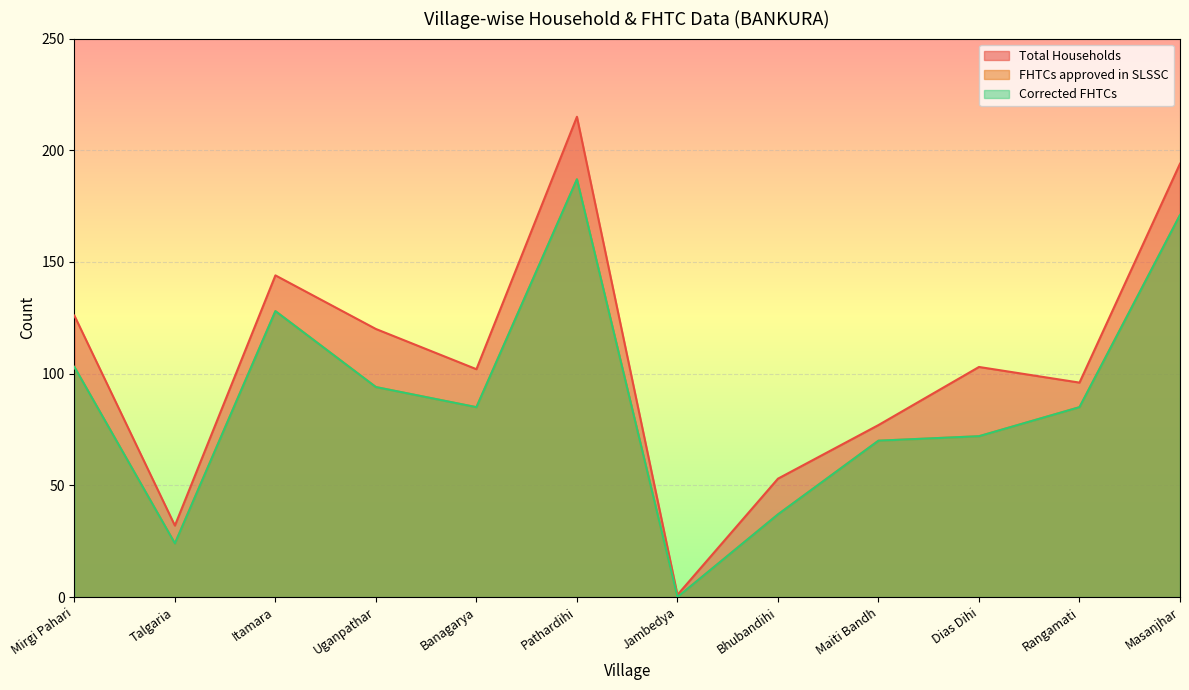

The value of FHTCs approved in SLSSC at Bhubandihi is 53. True or false?

False